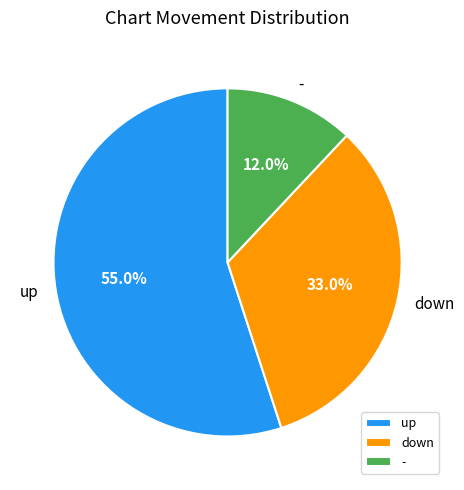

What is the smallest slice in the pie chart?

-